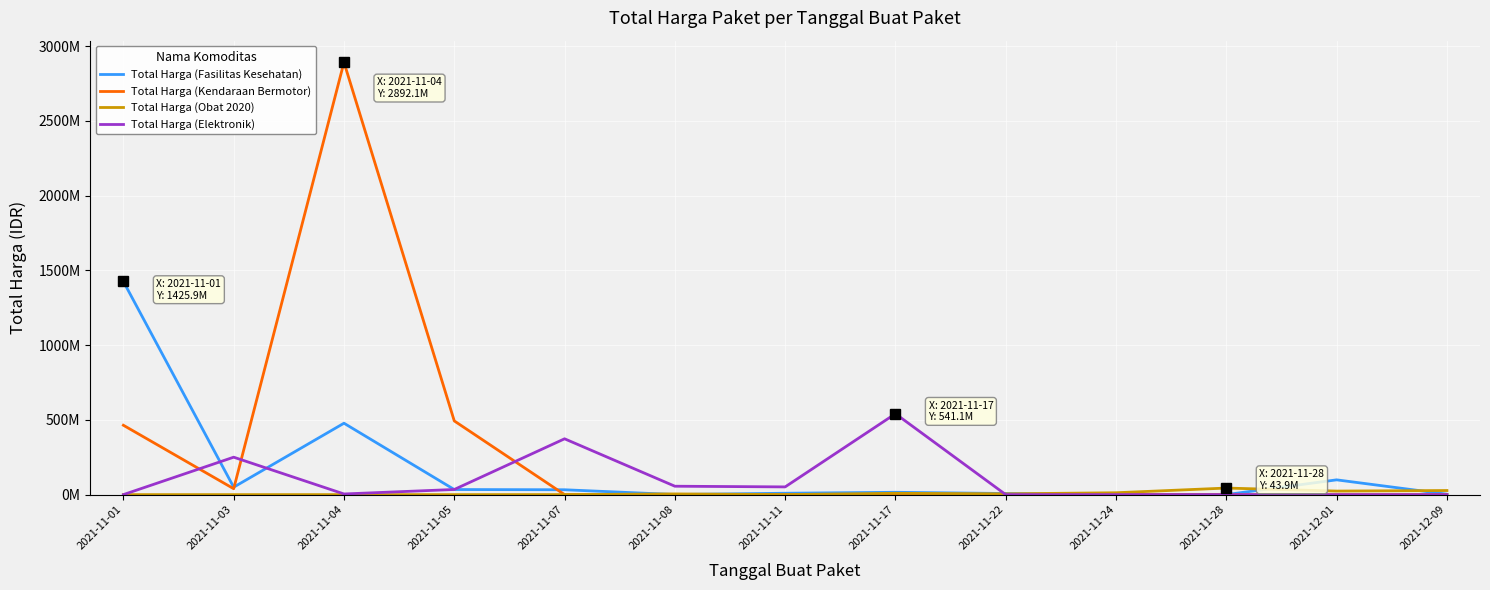

Which series has the largest total across all categories?

Total Harga (Kendaraan Bermotor)